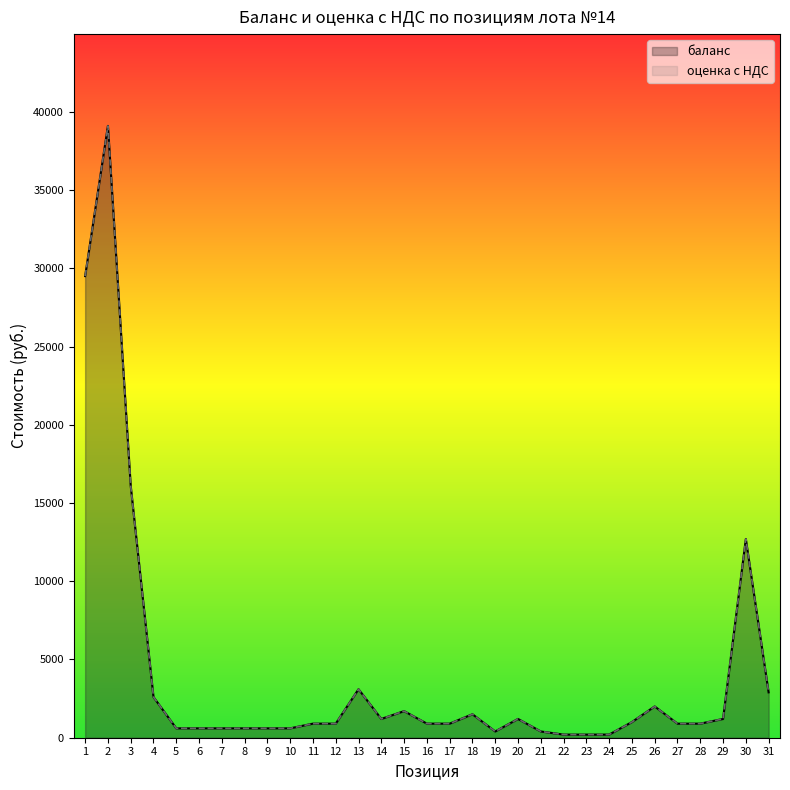

Is it true that оценка с НДС equals 900 at 27?

True